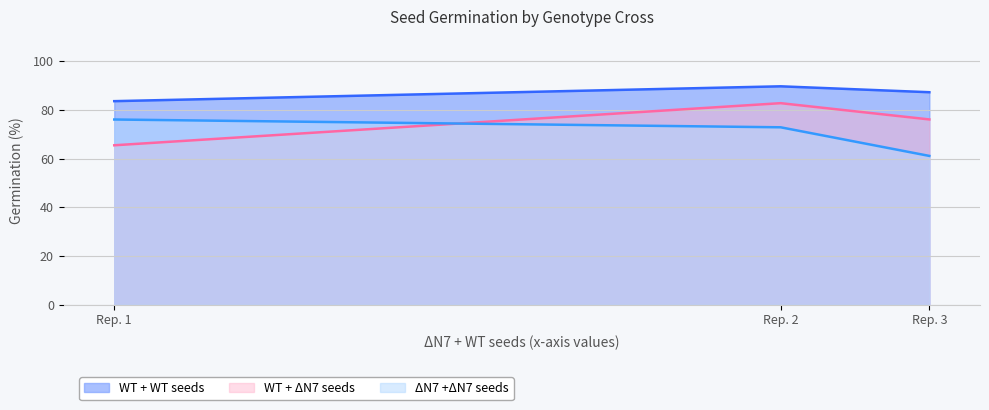

What is the value of the WT + ΔN7 seeds point at the 3rd from the left?

76.1